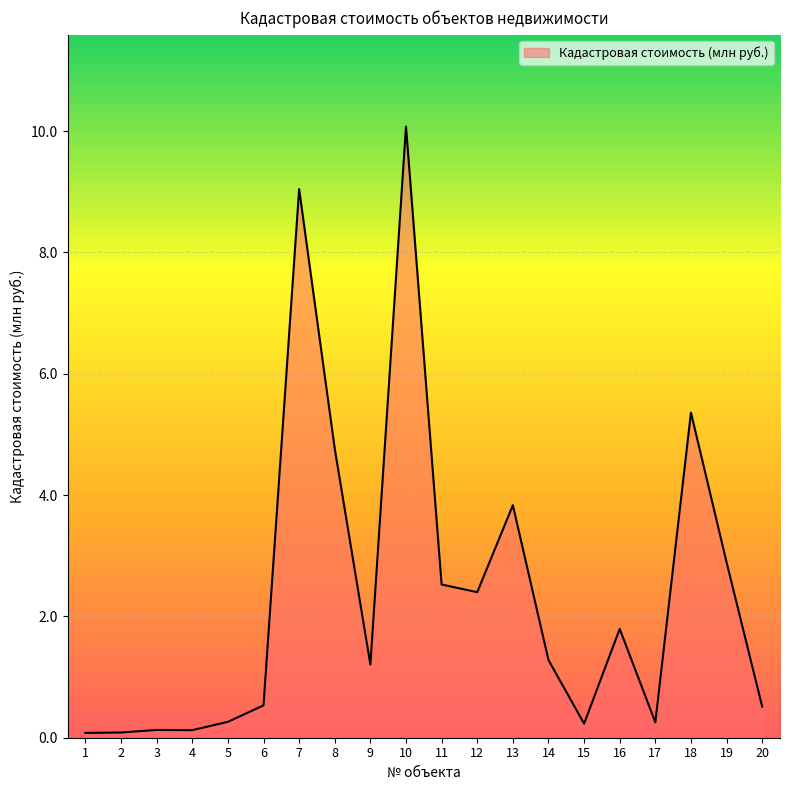

Which has a higher value, 4 or 10?

10